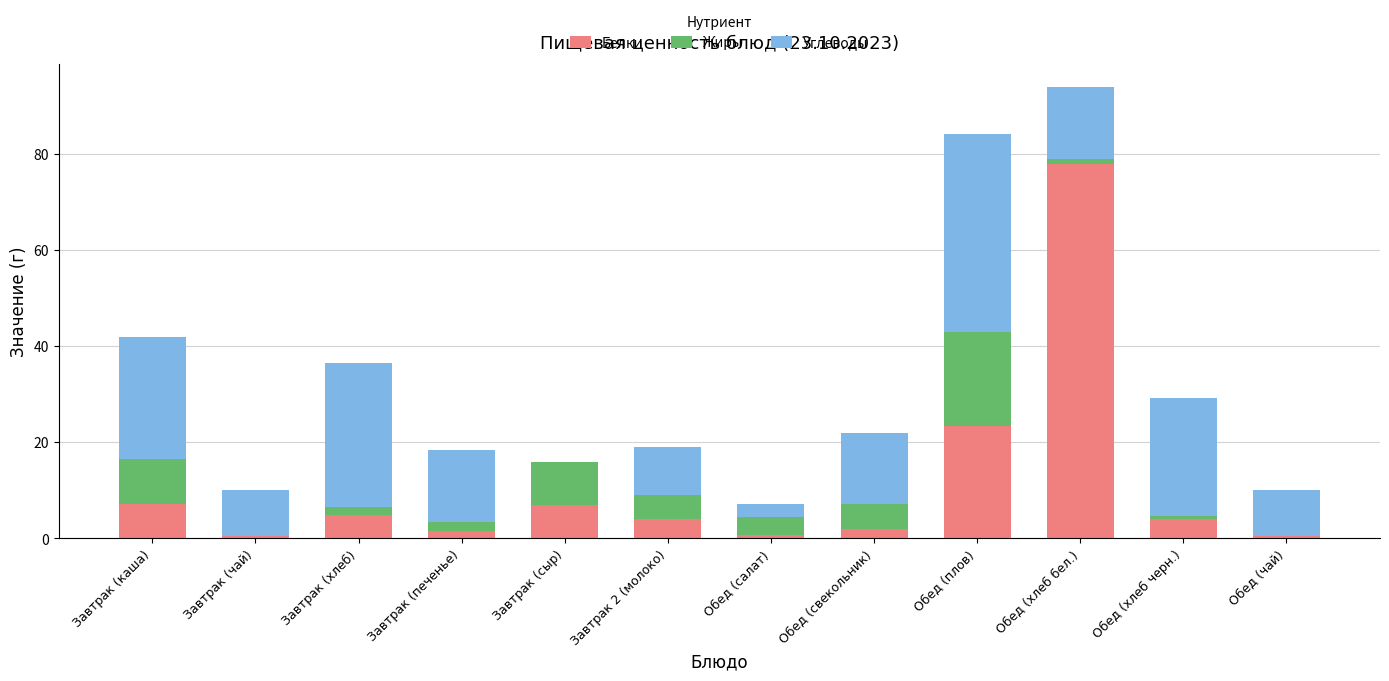

What is the maximum value for Белки?

78.0